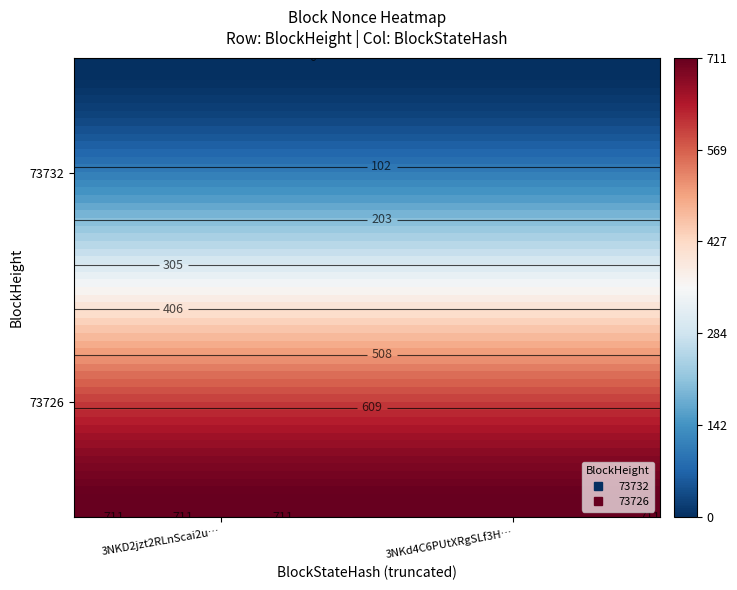

Is it true that 73726 equals 459 at 0?

False